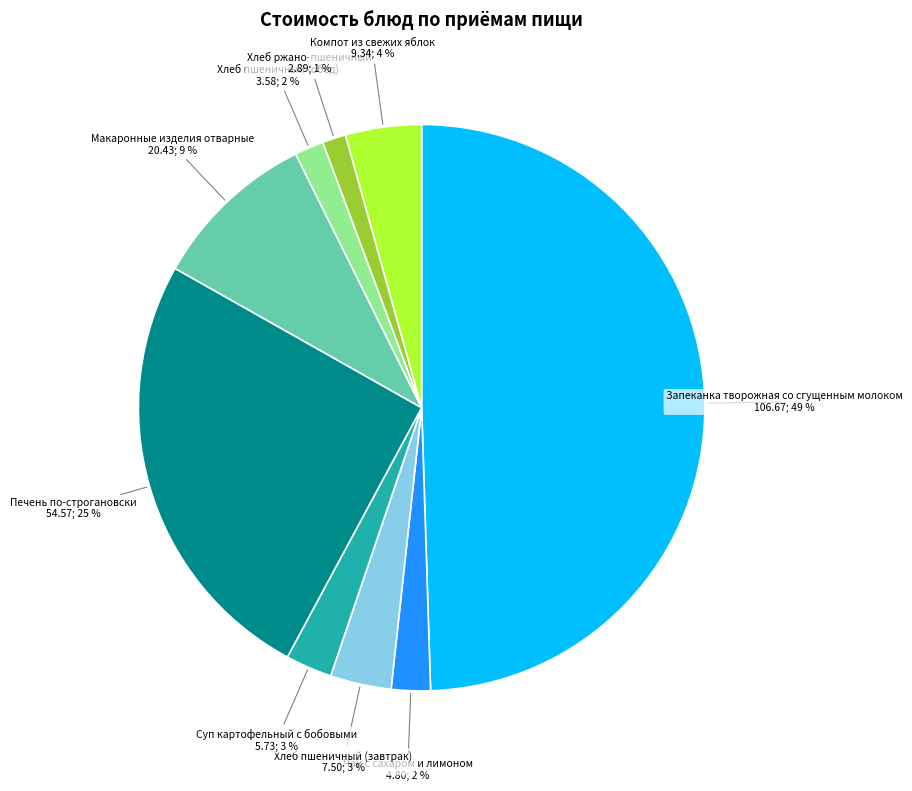

Which slice is the largest?

Запеканка творожная со сгущенным молоком